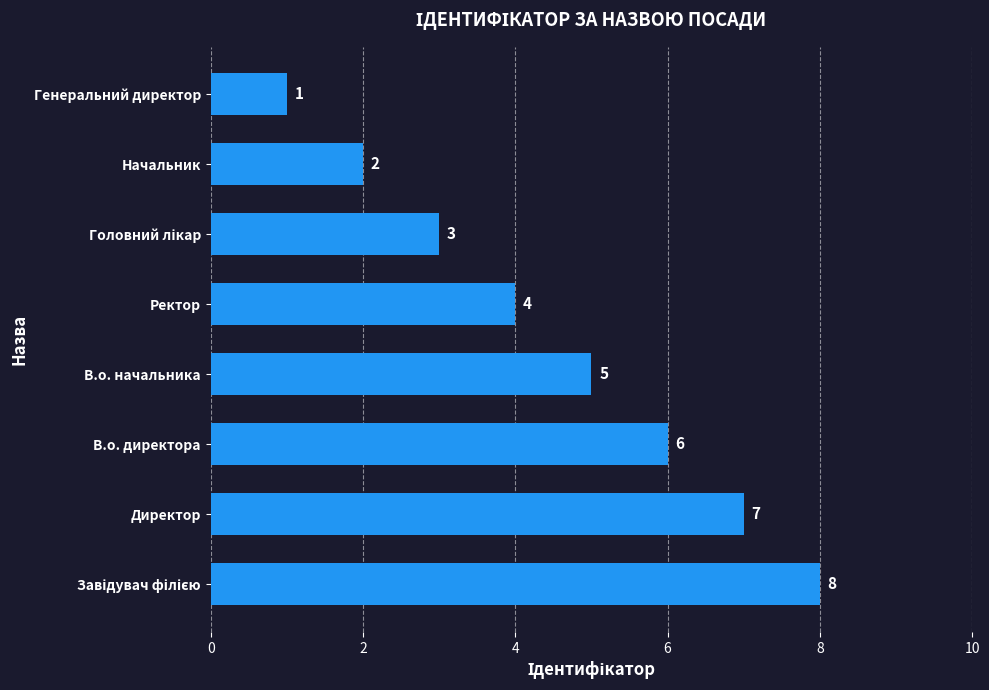

Which category has the lowest value across all series?

Генеральний директор